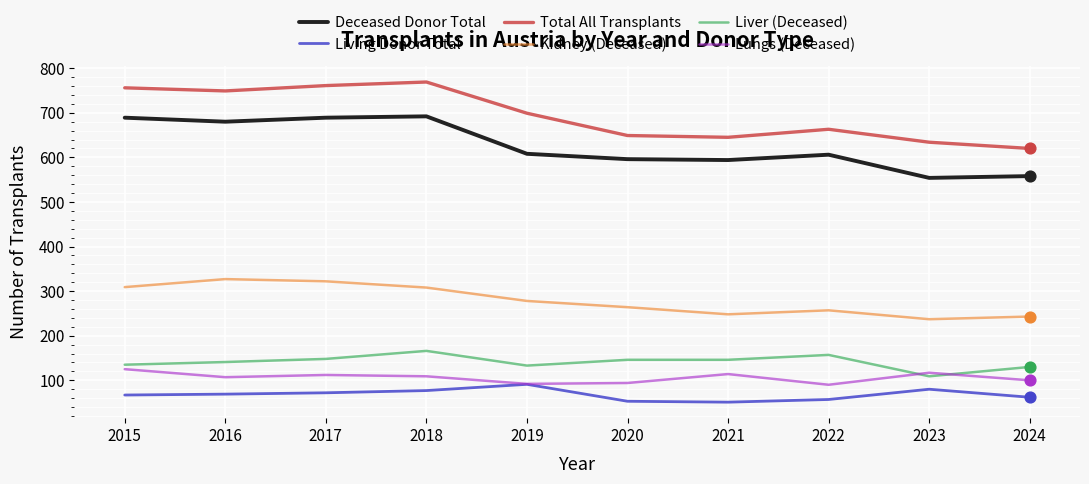

Which series has the largest total across all categories?

Total All Transplants